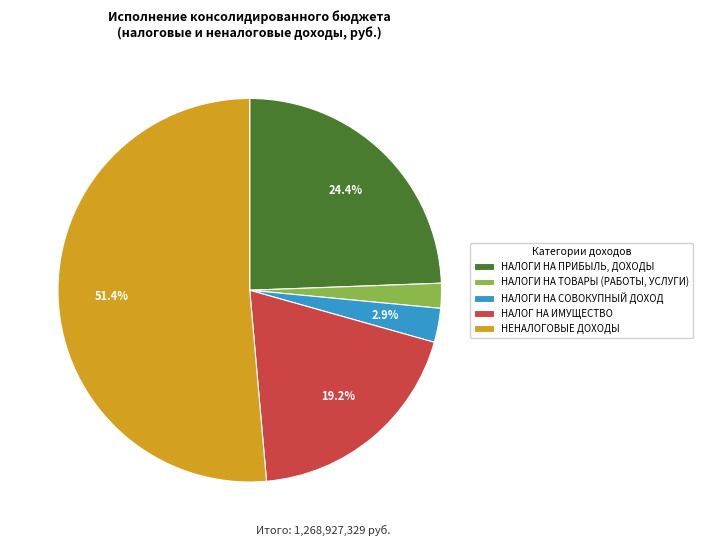

To the nearest percent, what portion does НАЛОГИ НА ТОВАРЫ (РАБОТЫ, УСЛУГИ) represent?

2%